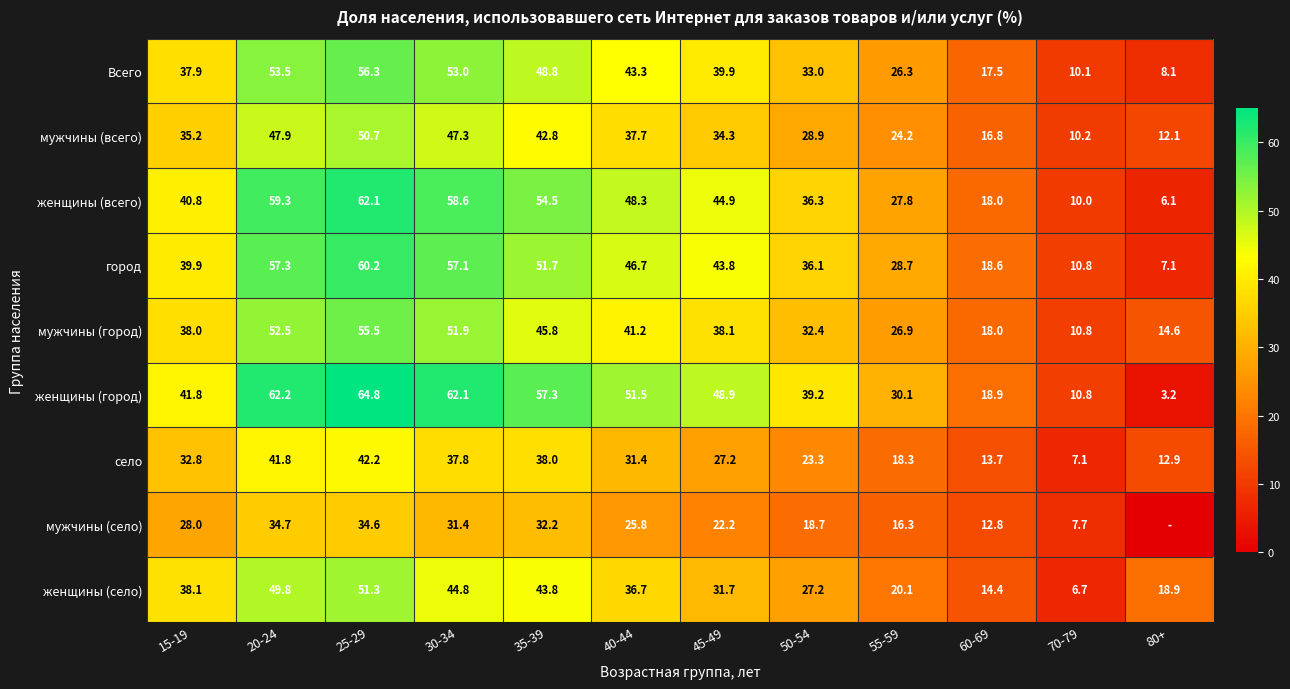

True or false: женщины (село) has a value of 43.8 at 35-39.

True